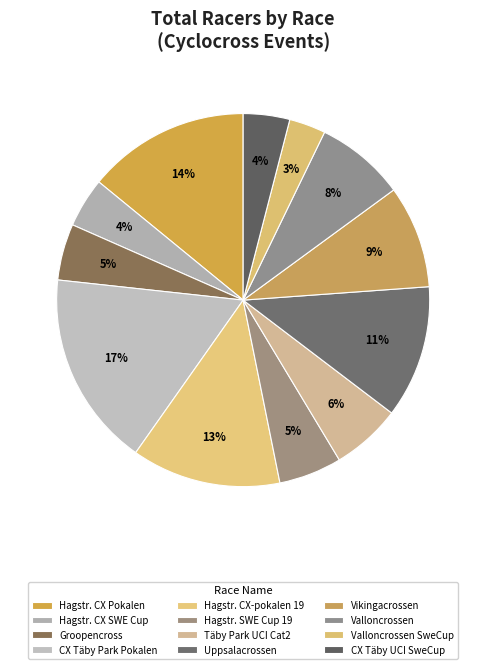

To the nearest percent, what is the average slice percentage?

8%